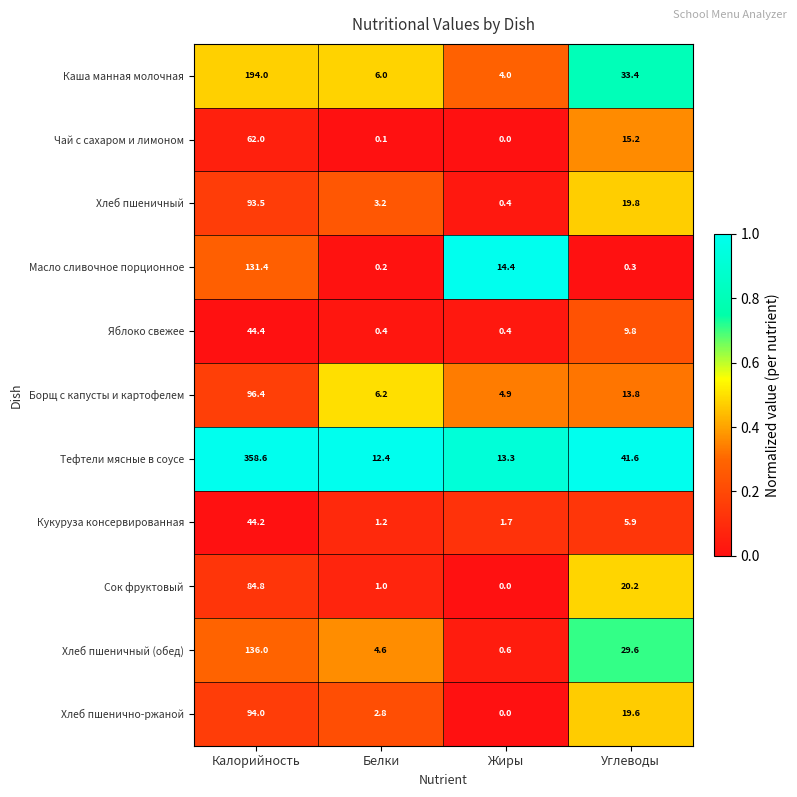

Rank the series by their maximum value, from highest to lowest.

Тефтели мясные в соусе, Каша манная молочная, Хлеб пшеничный (обед), Масло сливочное порционное, Борщ с капусты и картофелем, Хлеб пшенично-ржаной, Хлеб пшеничный, Сок фруктовый, Чай с сахаром и лимоном, Яблоко свежее, Кукуруза консервированная